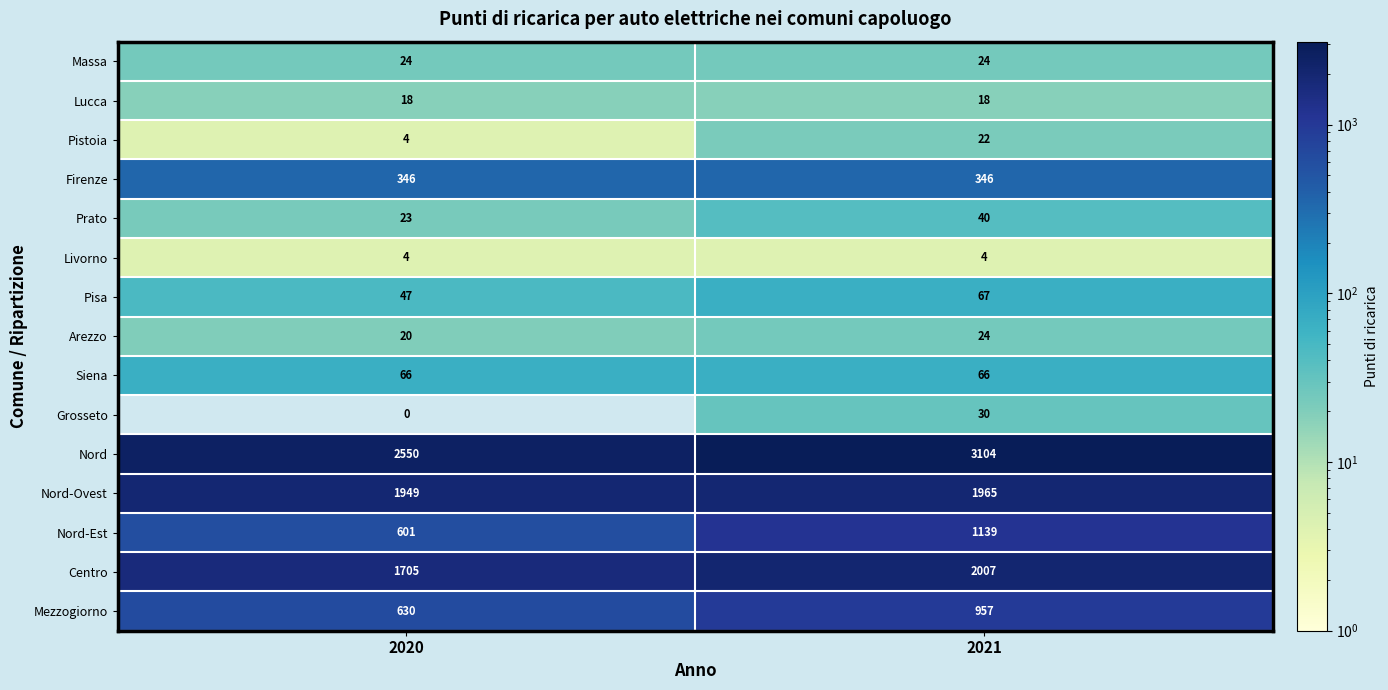

Which series has the largest total across all categories?

Nord